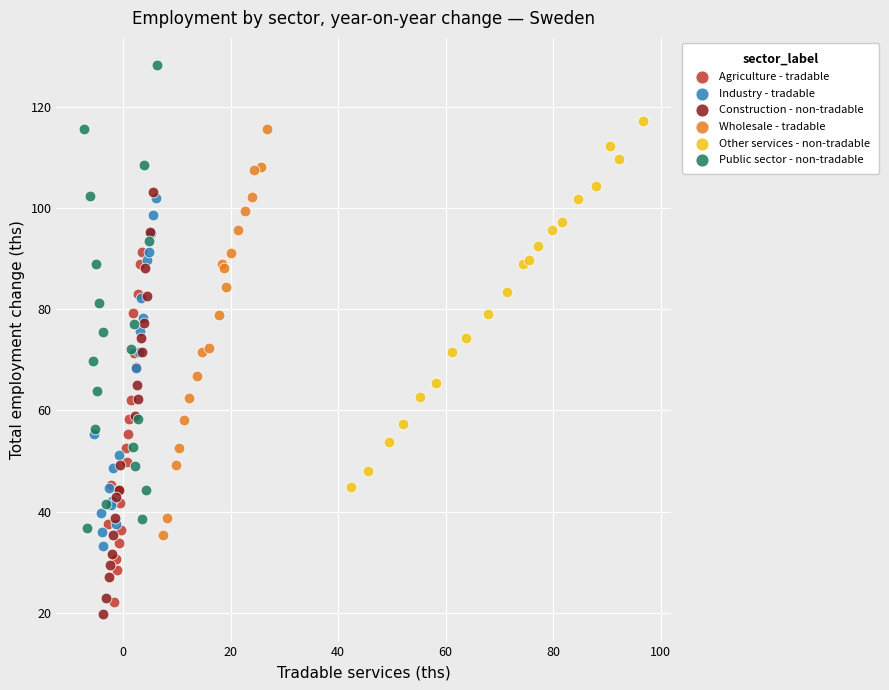

Which series contains the highest Y value?

Public sector - non-tradable